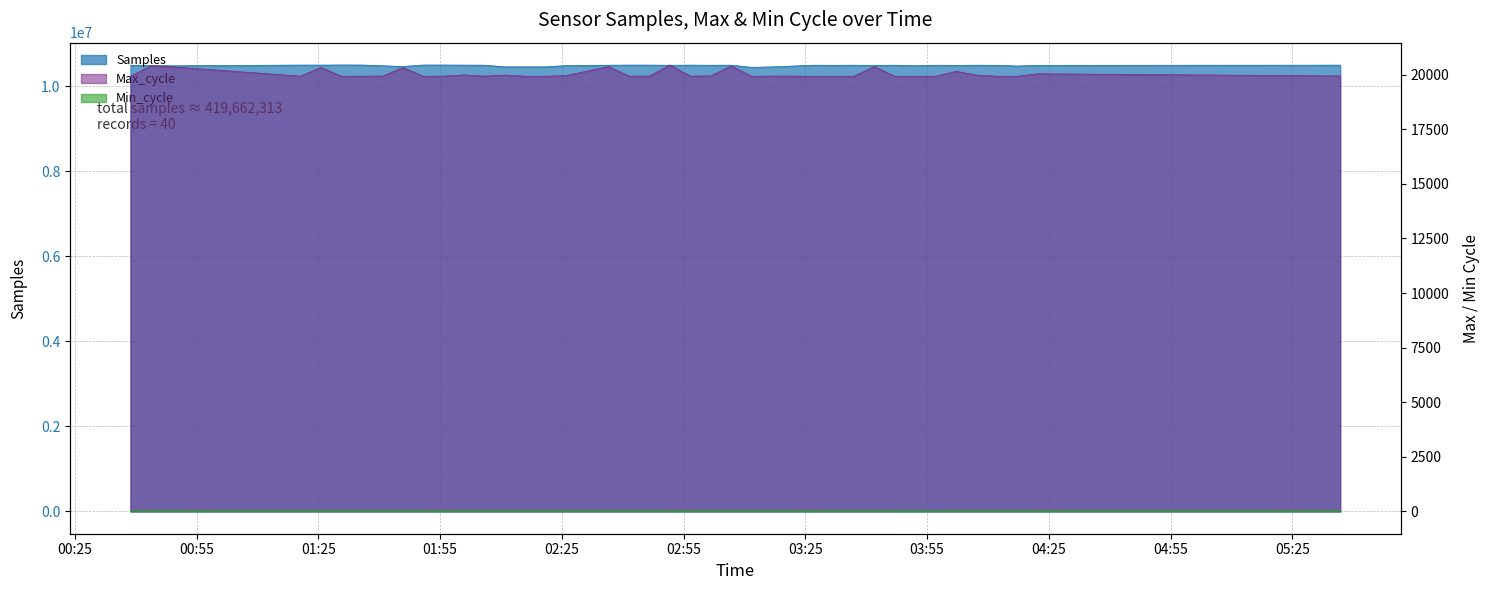

How many lines are shown in the chart?

3